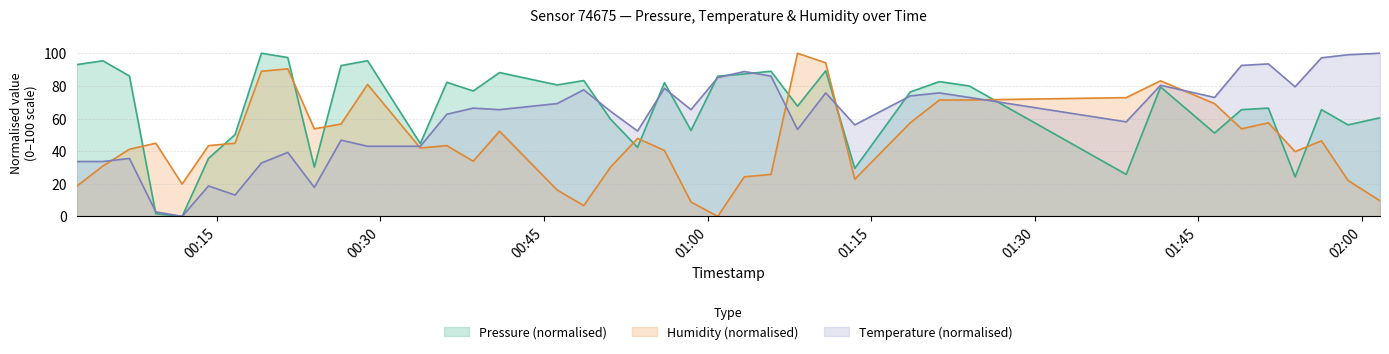

True or false: humidity and pressure cross at least once.

True